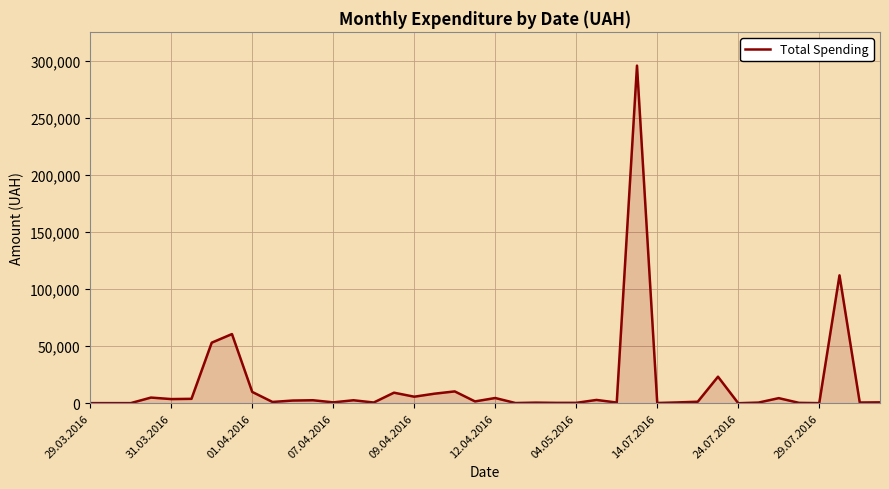

How many values exceed 1592?

20